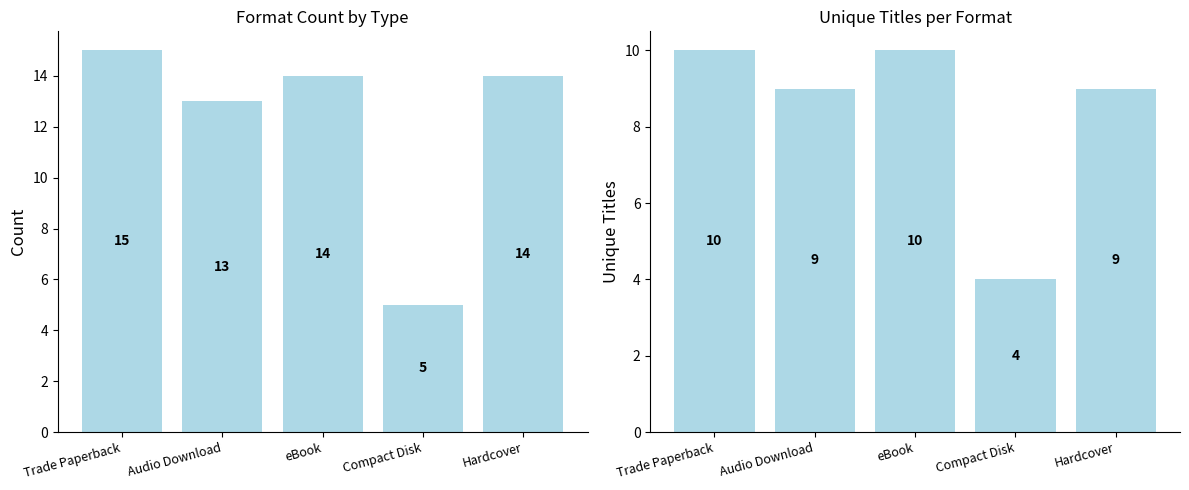

What is the maximum value for Count?

15